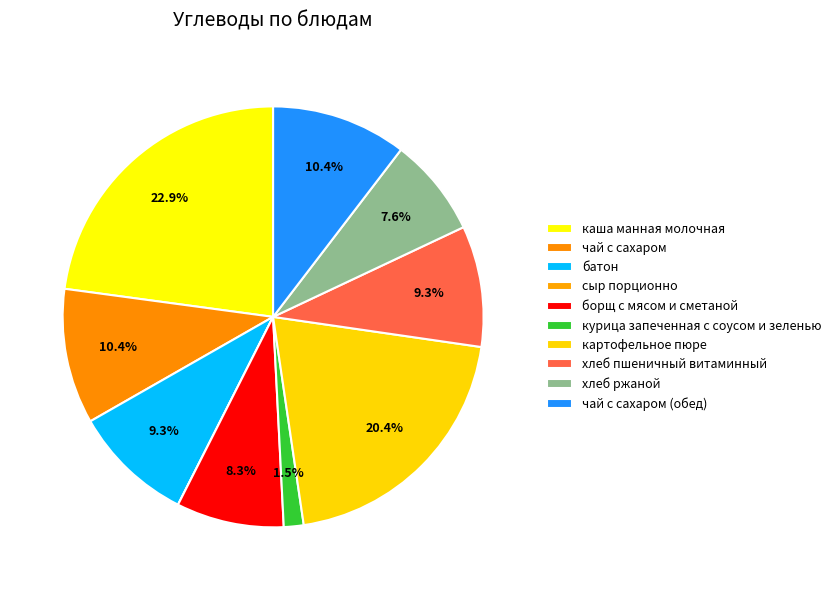

What percentage is the чай с сахаром slice, to the nearest percent?

10%